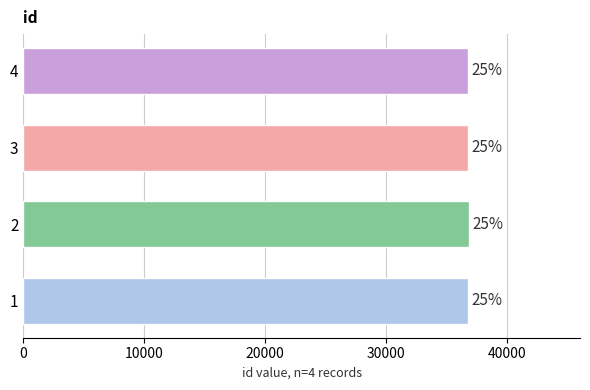

How many bars are there in total?

4